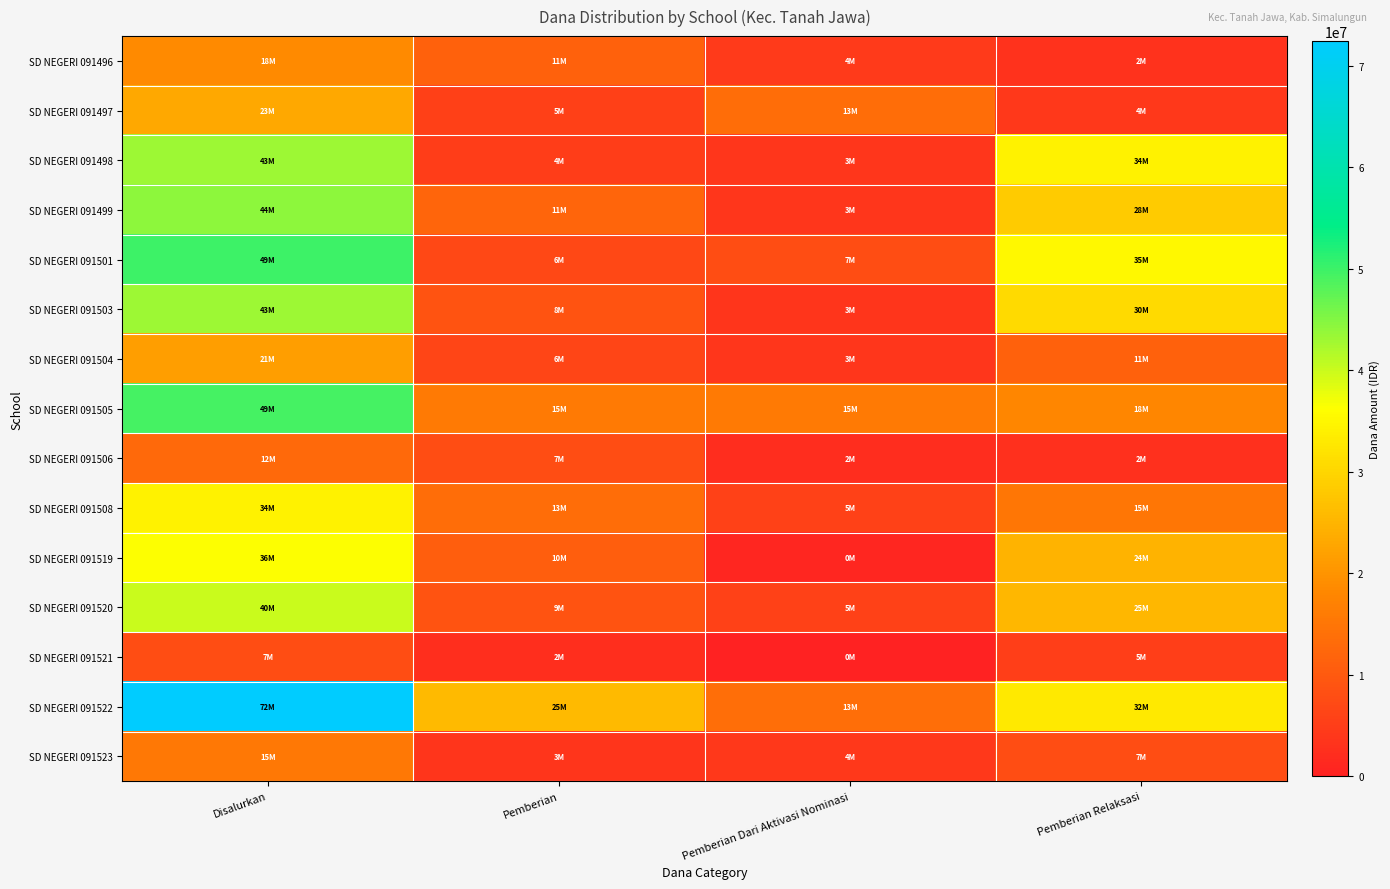

How many data points does each series have?

4